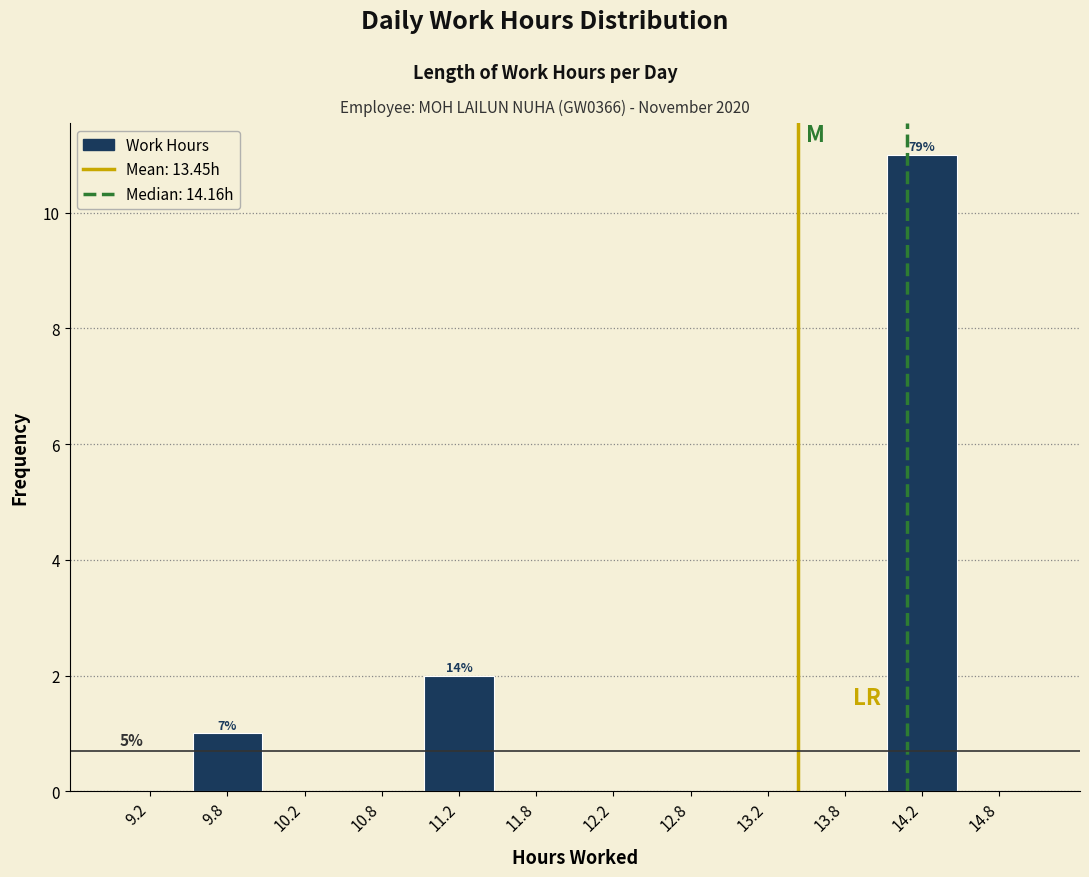

Which range on the x-axis has the tallest bar?

14.0 to 14.5